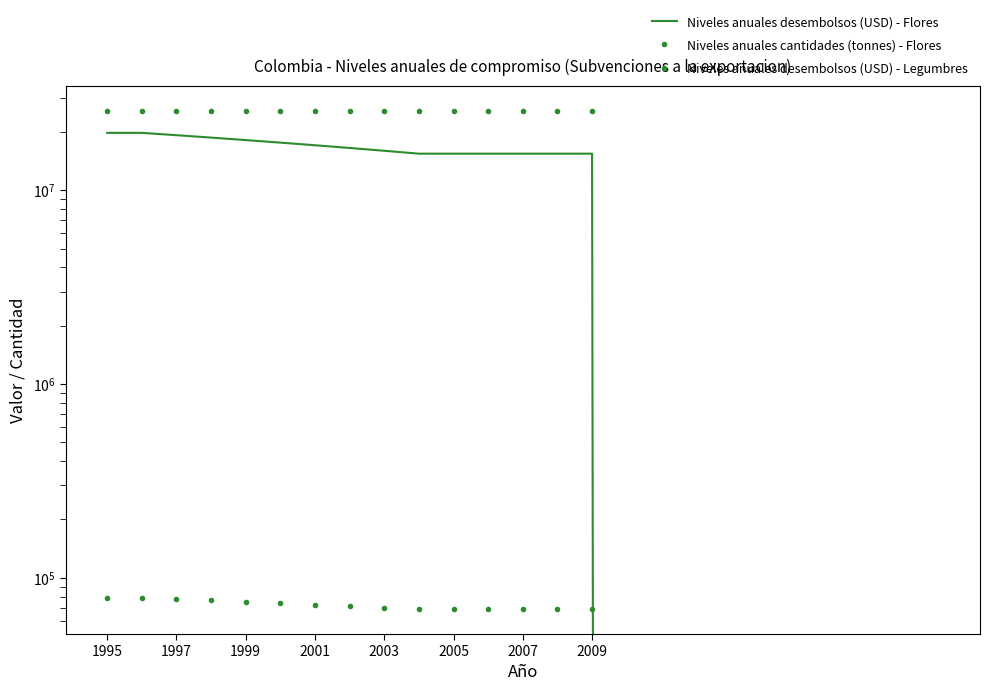

True or false: Niveles anuales desembolsos (USD) - Flores and Niveles anuales desembolsos (USD) - Legumbres cross at least once.

False